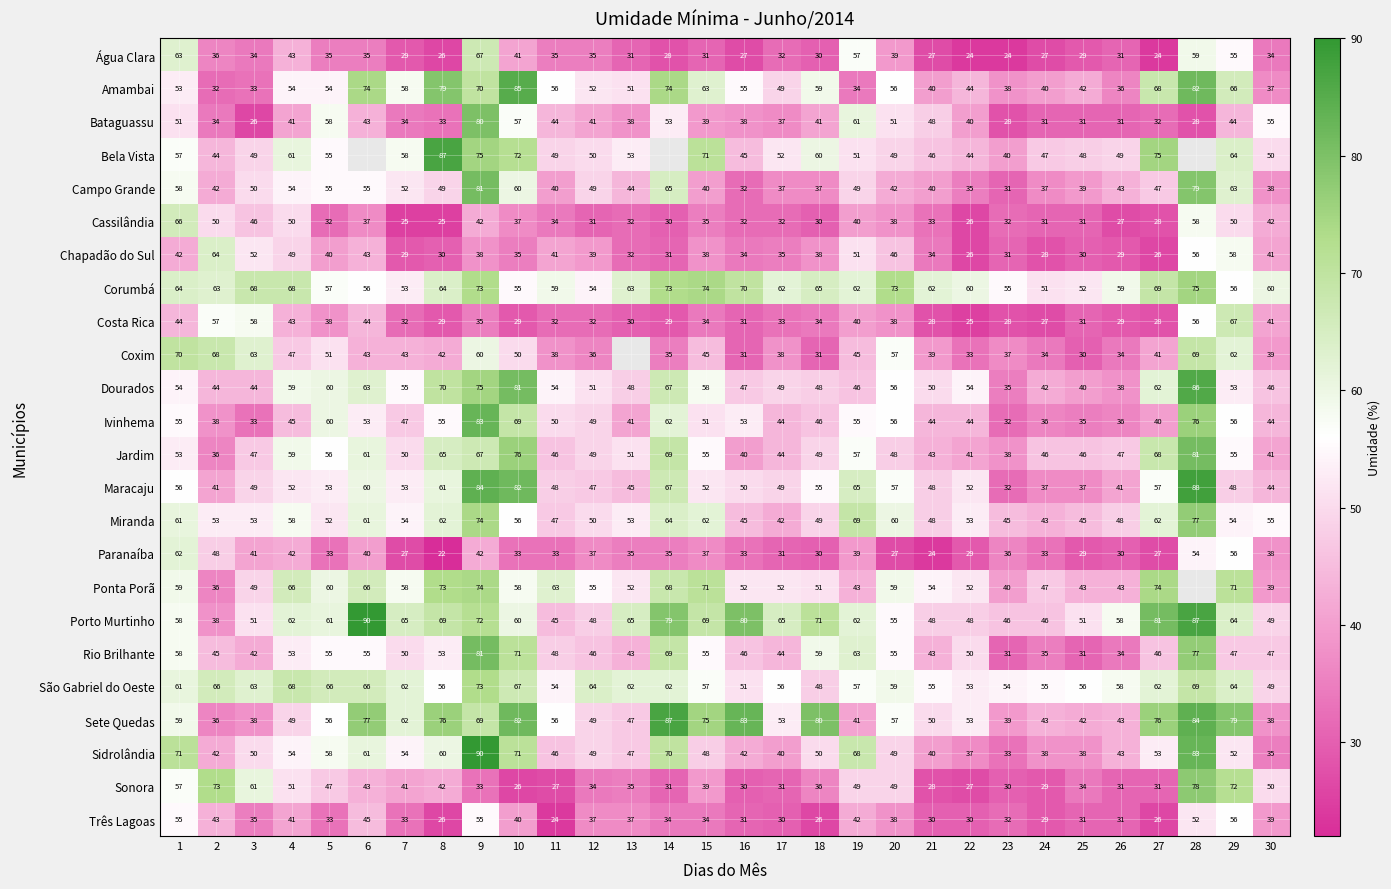

What value does the Bataguassu series have at 15, to the nearest 10?

40